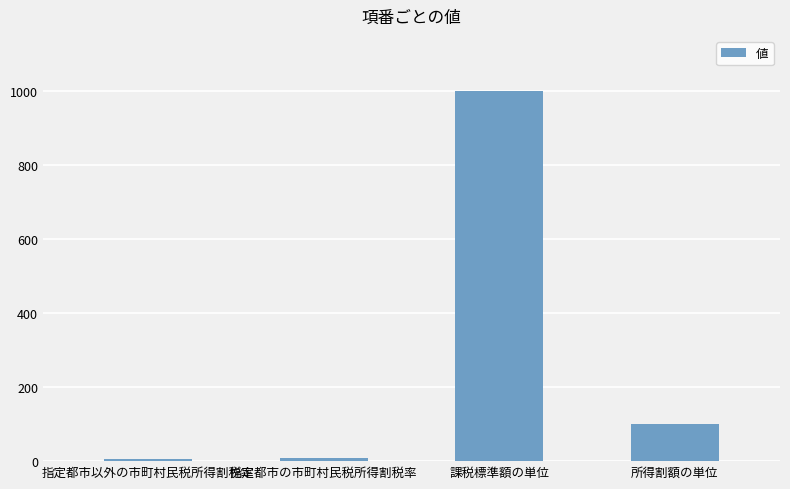

What is the difference between the values at 所得割額の単位 and 指定都市の市町村民税所得割税率?

92